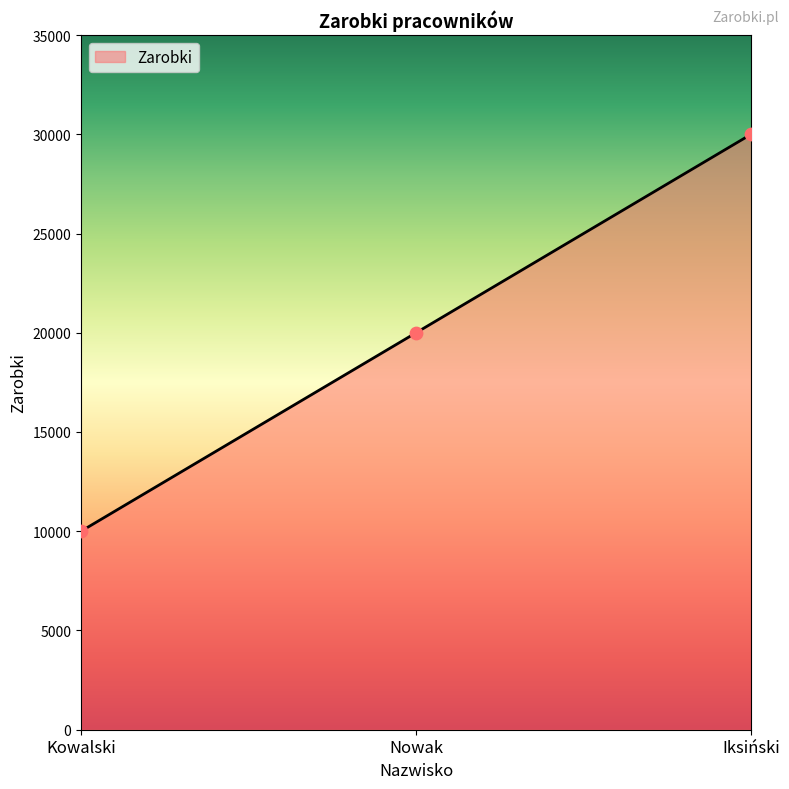

Between Iksiński and Nowak, which is larger?

Iksiński